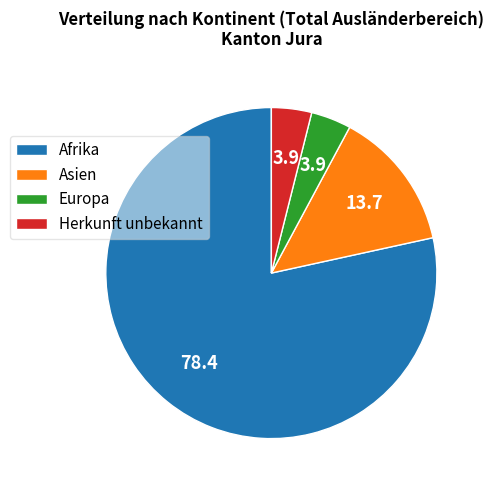

Do Asien and Afrika together represent more than half of the pie?

Yes